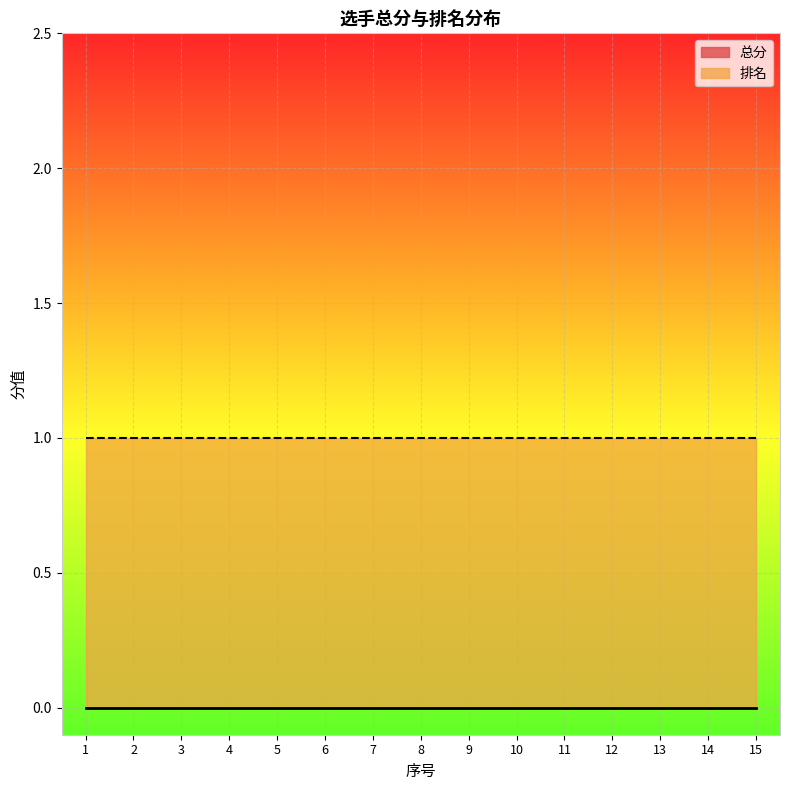

True or false: 总分 has a value of 0 at 15.

True